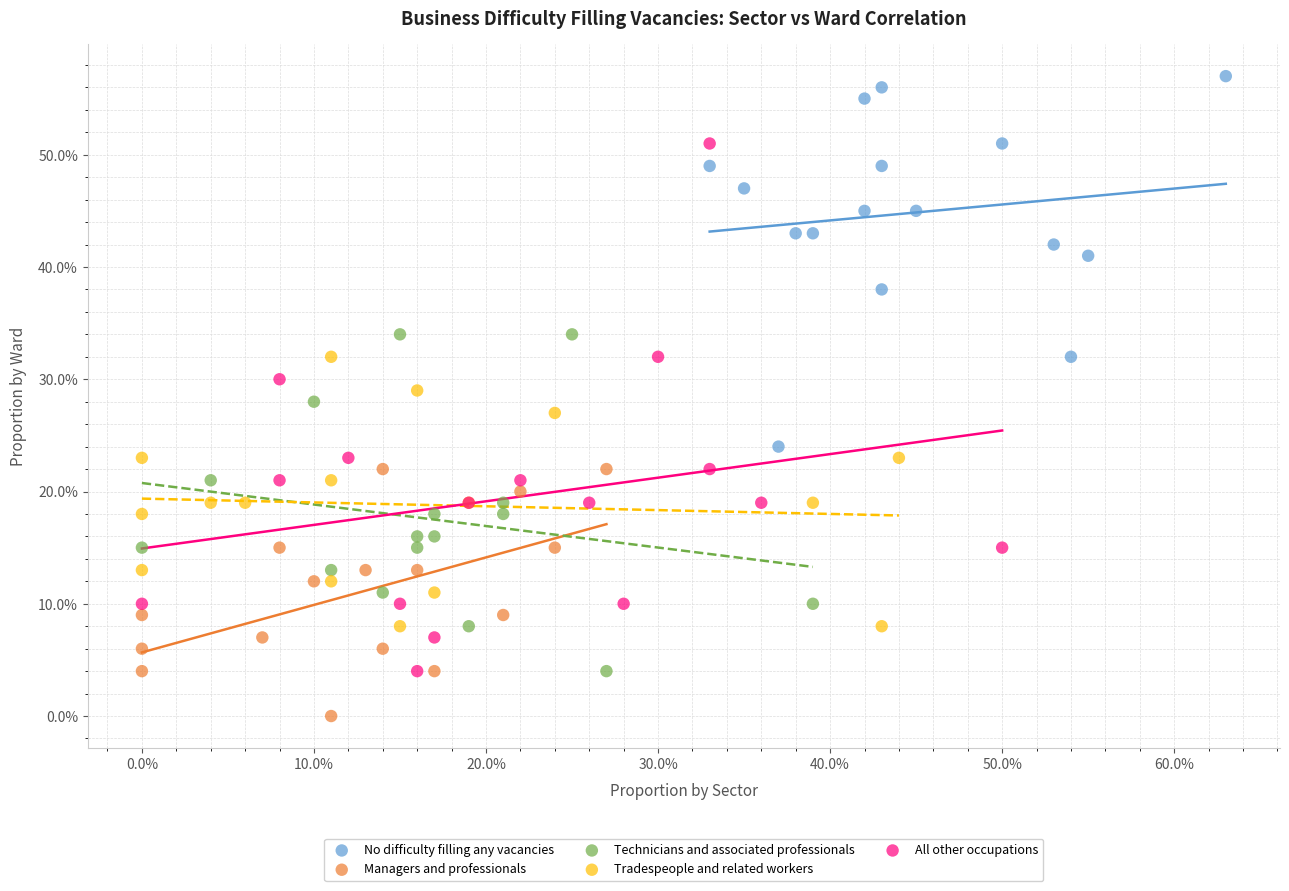

What are all the series names shown in the legend?

No difficulty filling any vacancies, Managers and professionals, Technicians and associated professionals, Tradespeople and related workers, All other occupations